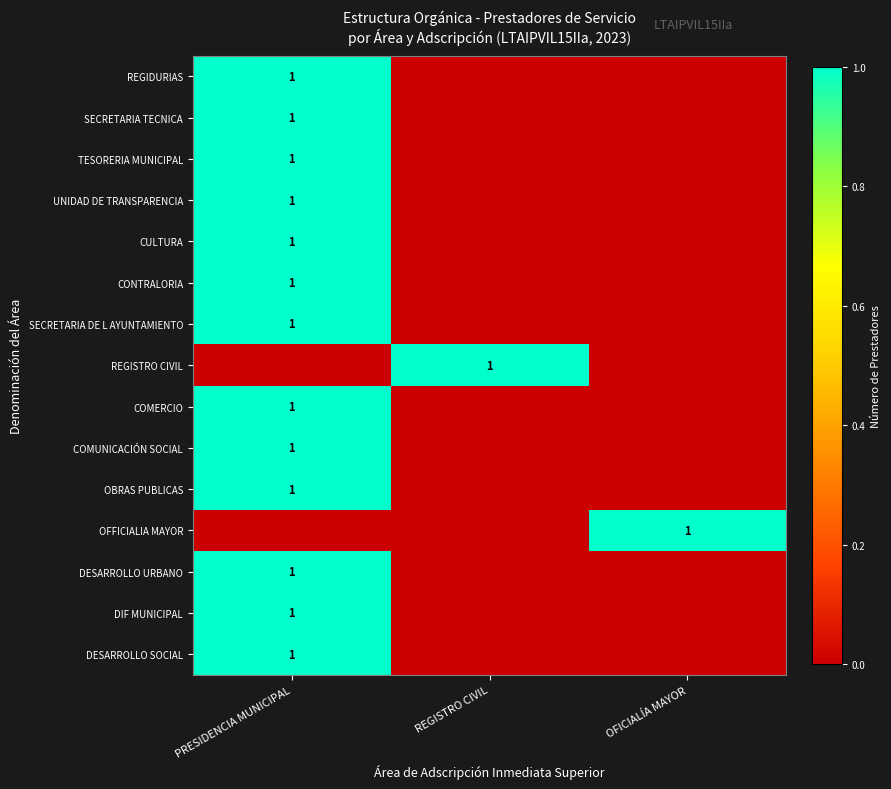

True or false: CONTRALORIA has a value of 1 at PRESIDENCIA MUNICIPAL.

True